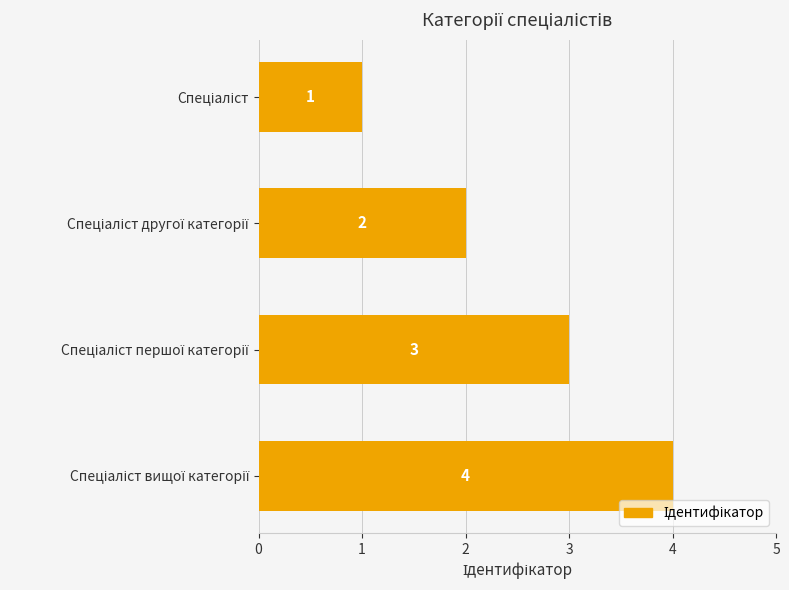

How many values are between 2 and 4?

3